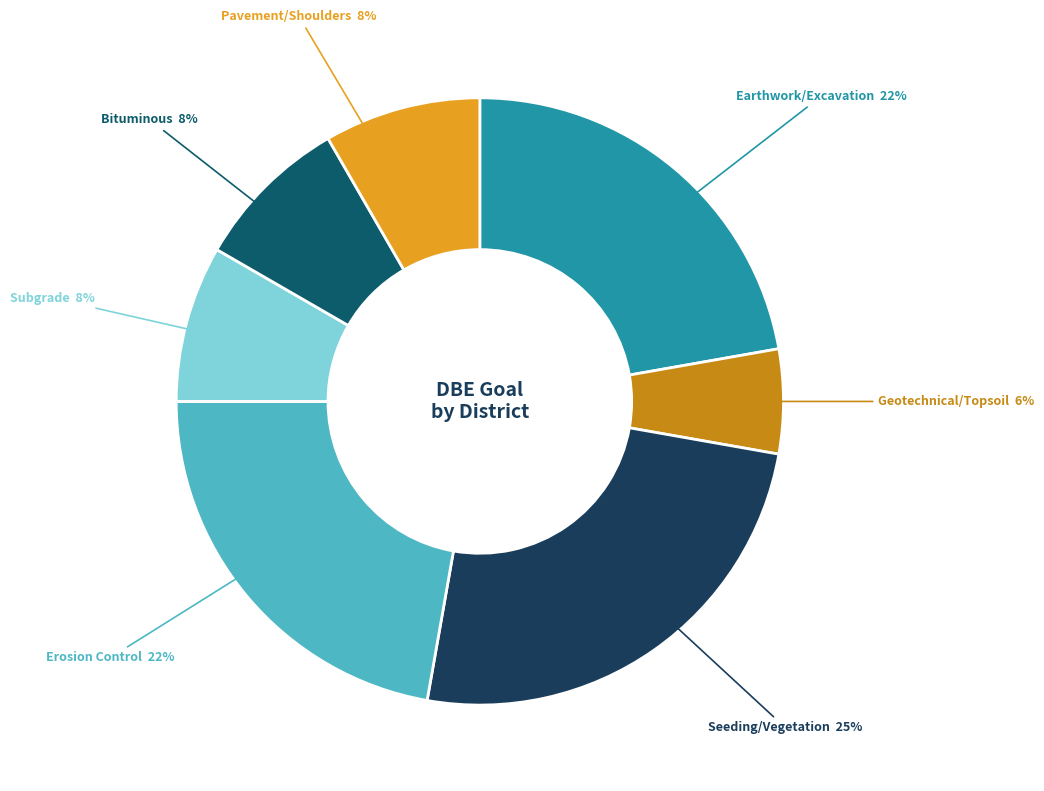

Count the number of slices in the pie.

7